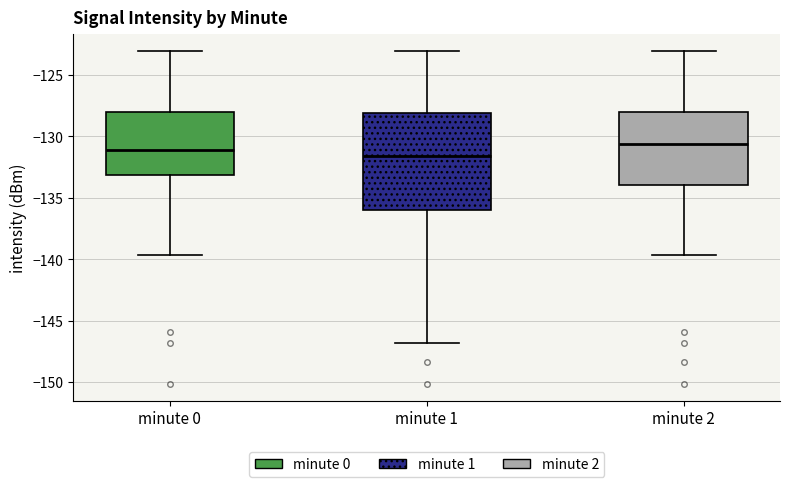

Which box is the tallest, from its lower edge to its upper edge?

minute 1